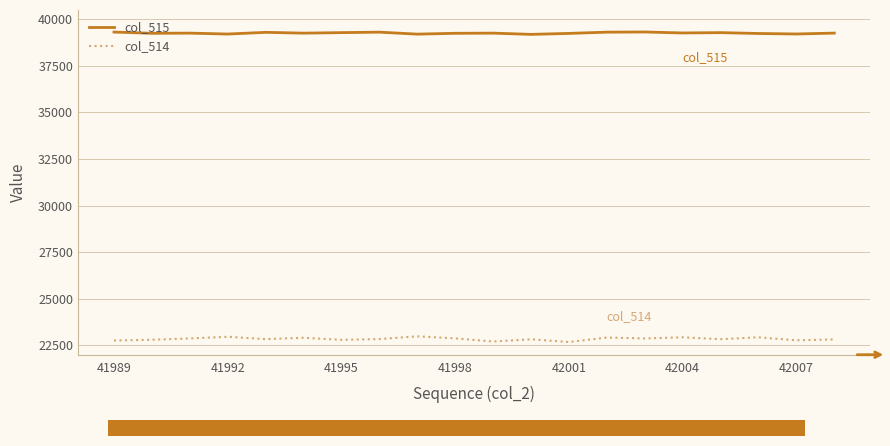

True or false: col_515 and col_514 intersect in this chart.

False